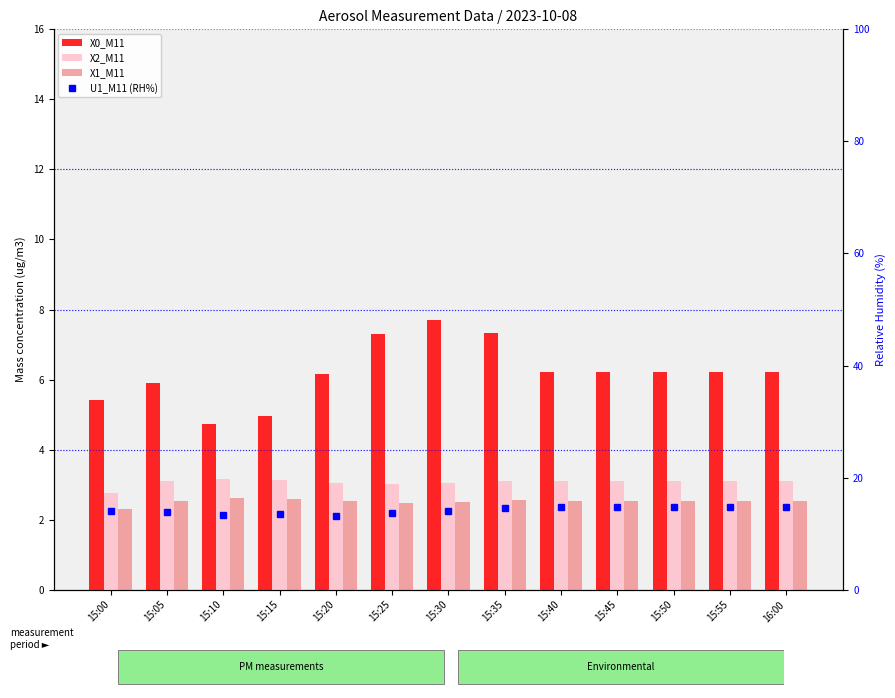

Rank the categories by U1_M11 (RH%) value from lowest to highest.

15:20, 15:10, 15:15, 15:25, 15:05, 15:00, 15:30, 15:35, 15:40, 15:45, 15:50, 15:55, 16:00